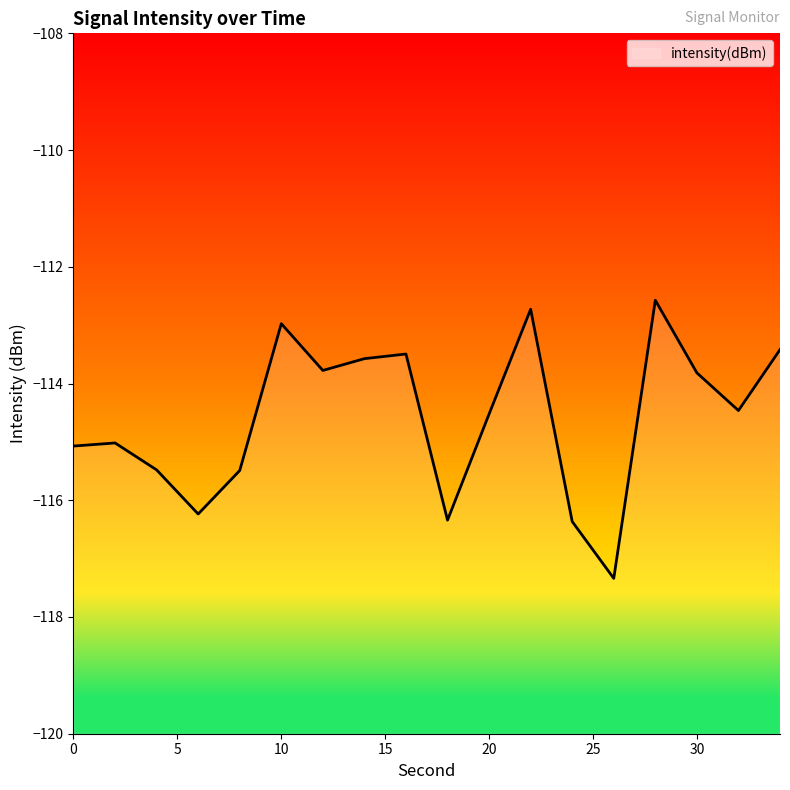

What value does the data have at 18?

-116.3